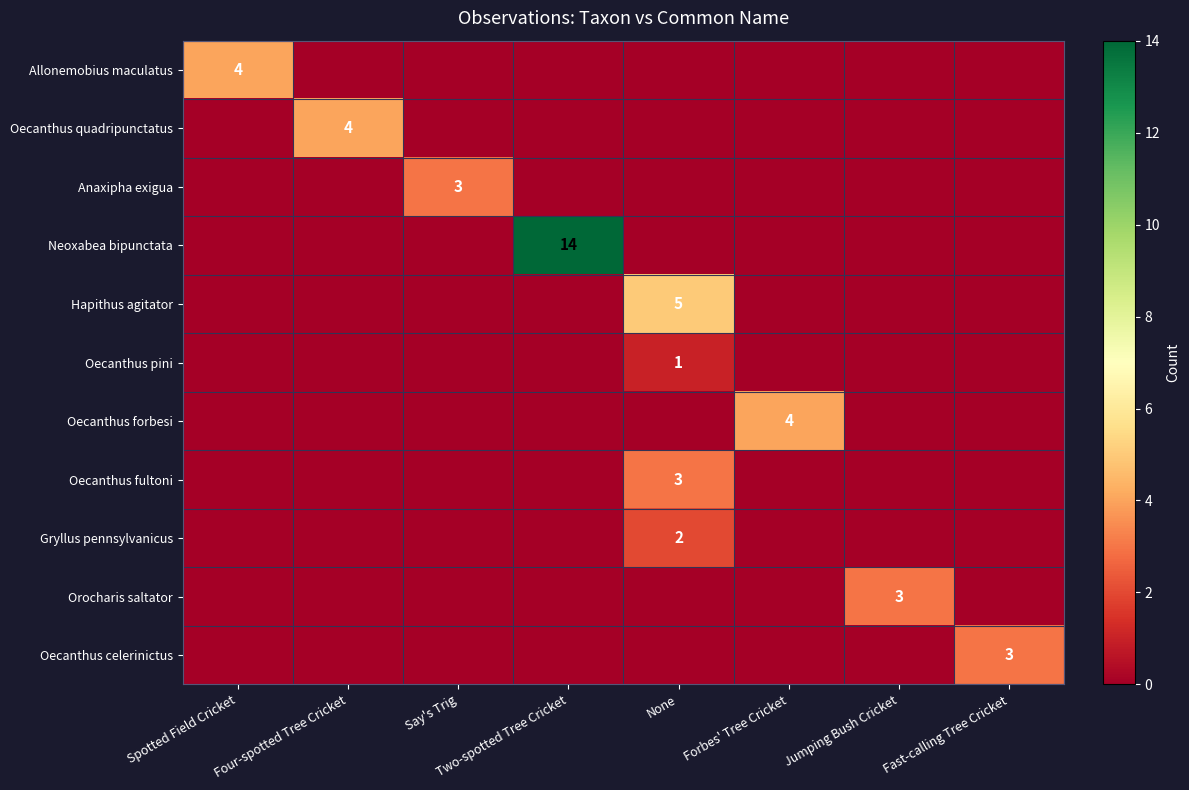

The Hapithus agitator series shows 5 at None. True or false?

True